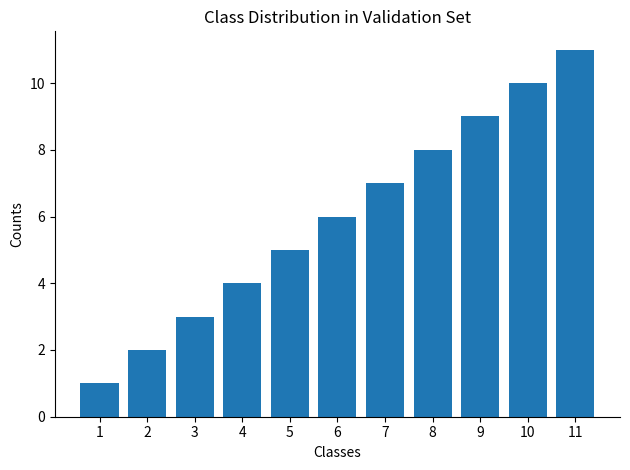

How many bars are there in total?

11